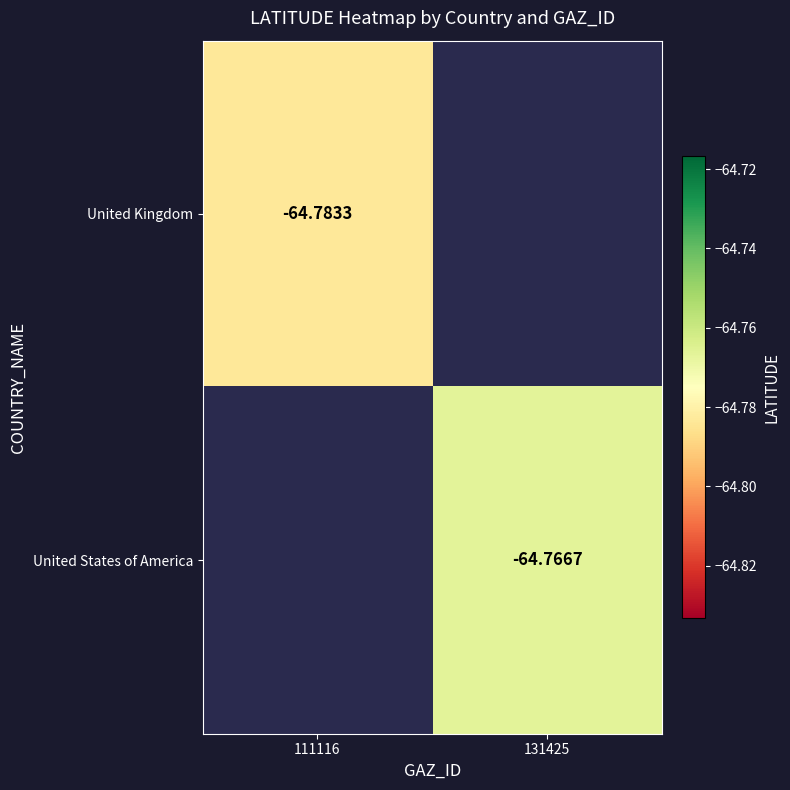

Is the value of United Kingdom at 111116 greater than the value of United States of America at 131425?

No